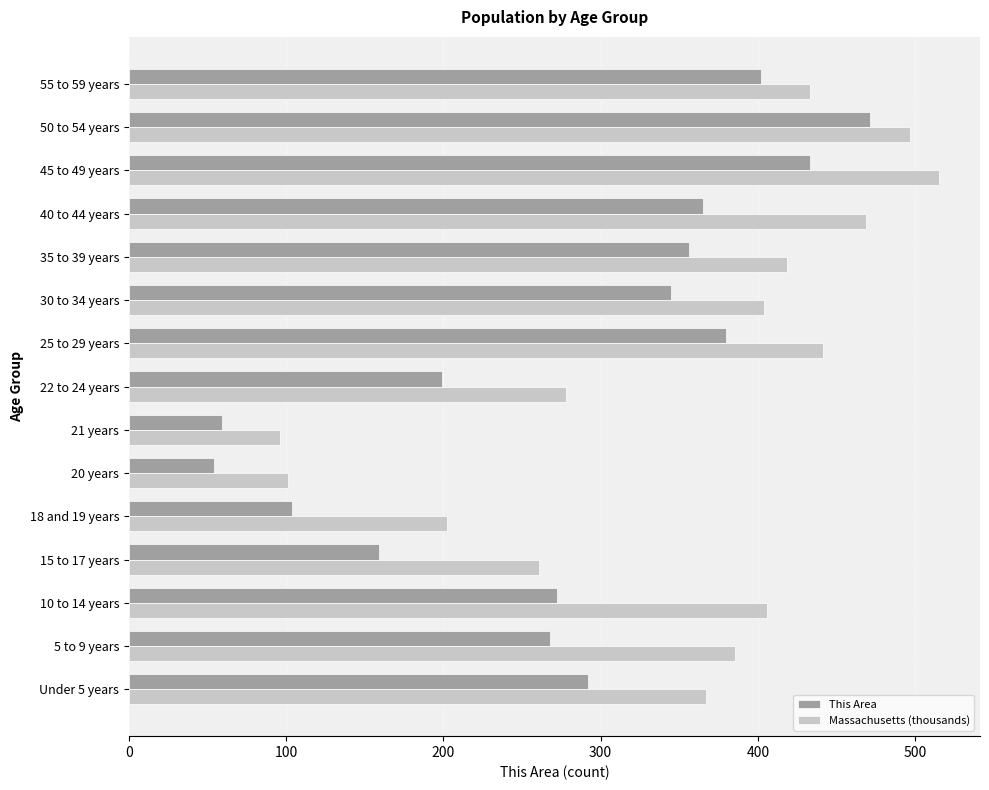

What is the difference between the highest and lowest values at 25 to 29 years?

61.5